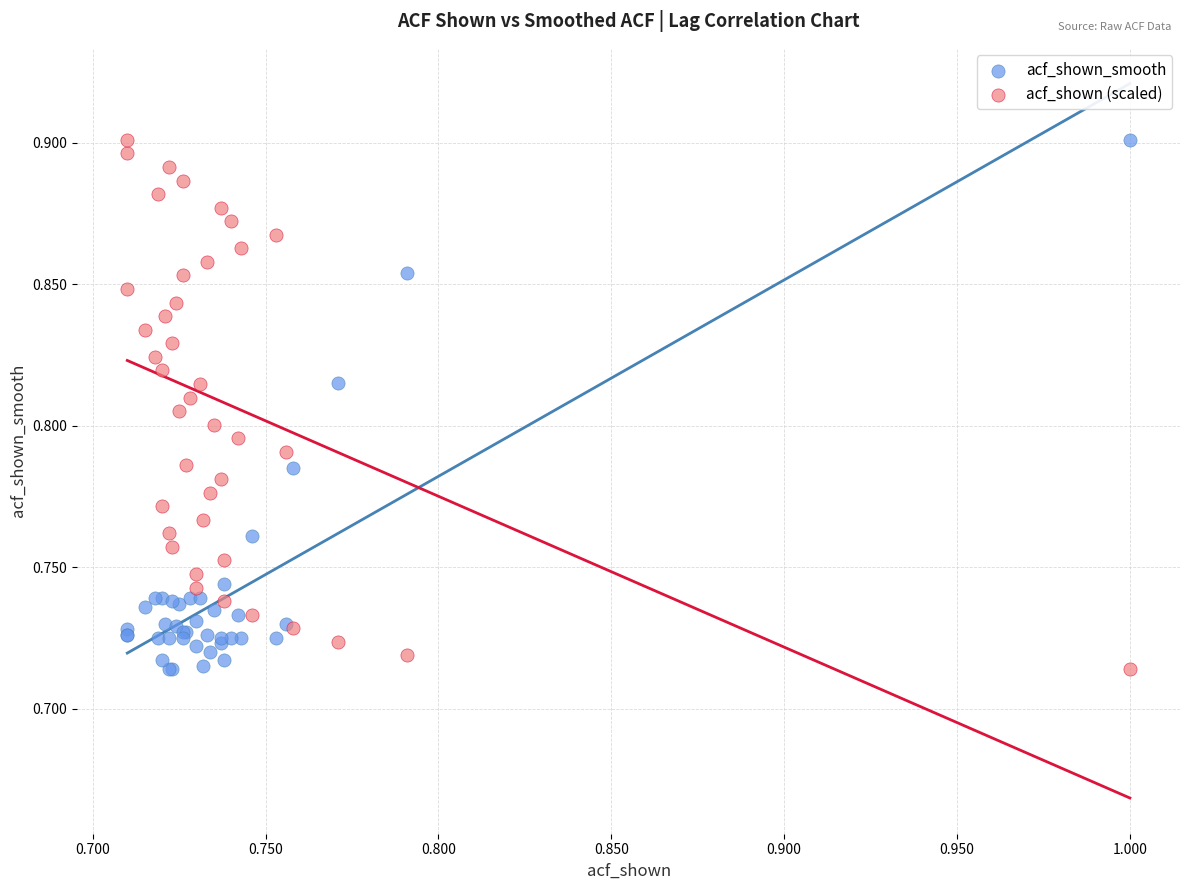

What are all the series names shown in the legend?

acf_shown_smooth, acf_shown (scaled)